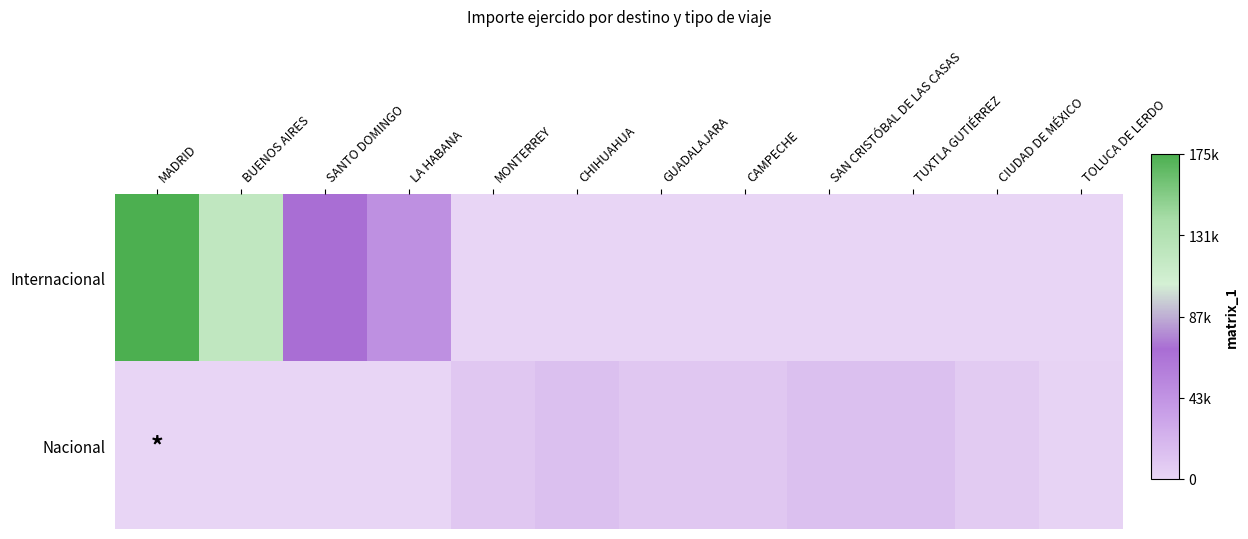

Reading left to right, transcribe all the data shown in this chart.

Internacional: MADRID=175225.6	BUENOS AIRES=120880.5	SANTO DOMINGO=69509.1	LA HABANA=45873.0	MONTERREY=0.0	CHIHUAHUA=0.0	GUADALAJARA=0.0	CAMPECHE=0.0	SAN CRISTÓBAL DE LAS CASAS=0.0	TUXTLA GUTIÉRREZ=0.0	CIUDAD DE MÉXICO=0.0	TOLUCA DE LERDO=0.0
Nacional: MADRID=0.0	BUENOS AIRES=0.0	SANTO DOMINGO=0.0	LA HABANA=0.0	MONTERREY=9106.0	CHIHUAHUA=14293.2	GUADALAJARA=9279.7	CAMPECHE=9558.0	SAN CRISTÓBAL DE LAS CASAS=14181.5	TUXTLA GUTIÉRREZ=13997.0	CIUDAD DE MÉXICO=6404.1	TOLUCA DE LERDO=1364.0